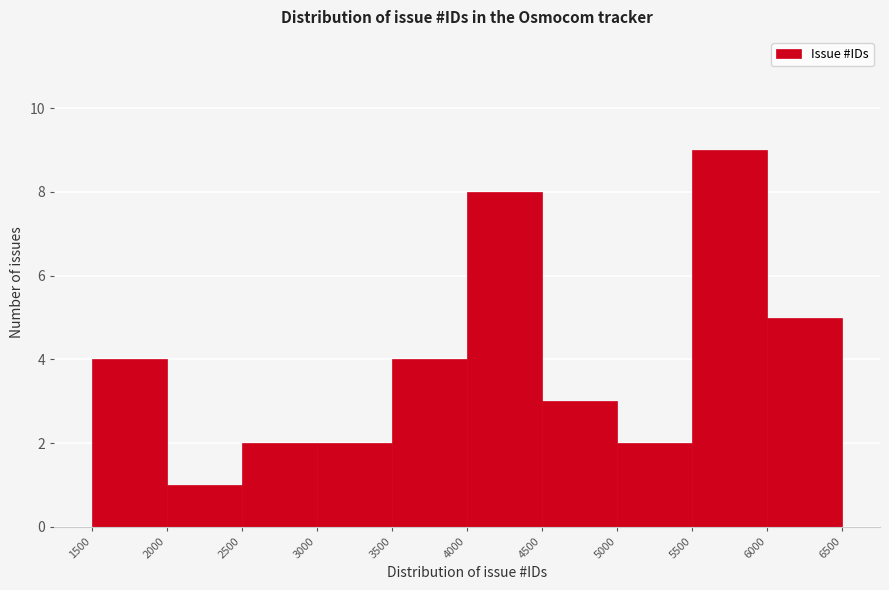

Reading left to right, list every bar in this chart as the range it spans on the x-axis followed by its height. The values are not printed on the chart, so give them approximately, as read against the axis.

1500 to 2000: 4
2000 to 2500: 1
2500 to 3000: 2
3000 to 3500: 2
3500 to 4000: 4
4000 to 4500: 8
4500 to 5000: 3
5000 to 5500: 2
5500 to 6000: 9
6000 to 6500: 5